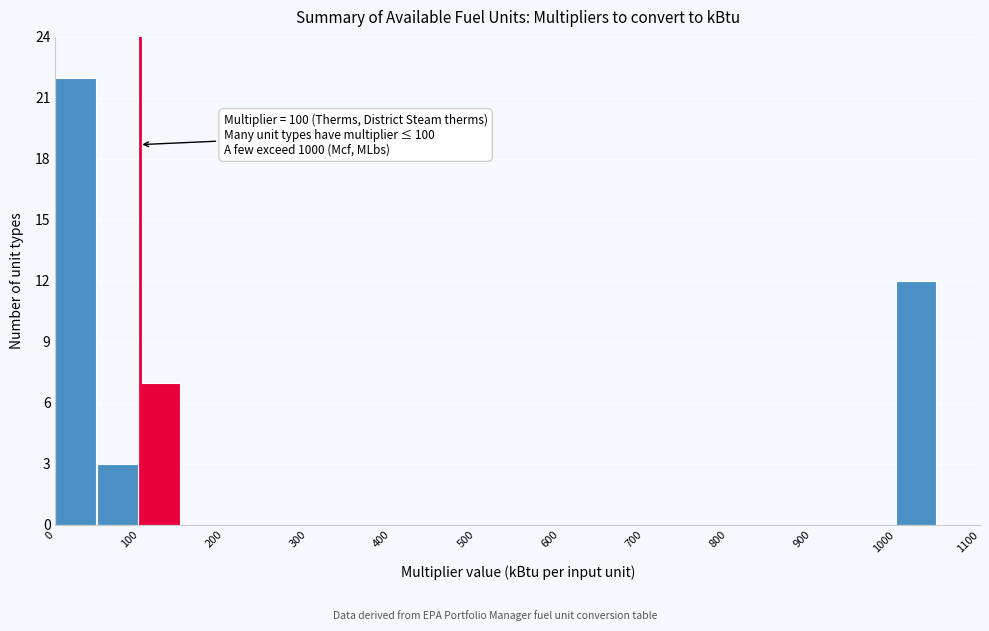

Over which range of the x-axis is the bar tallest?

0 to 50